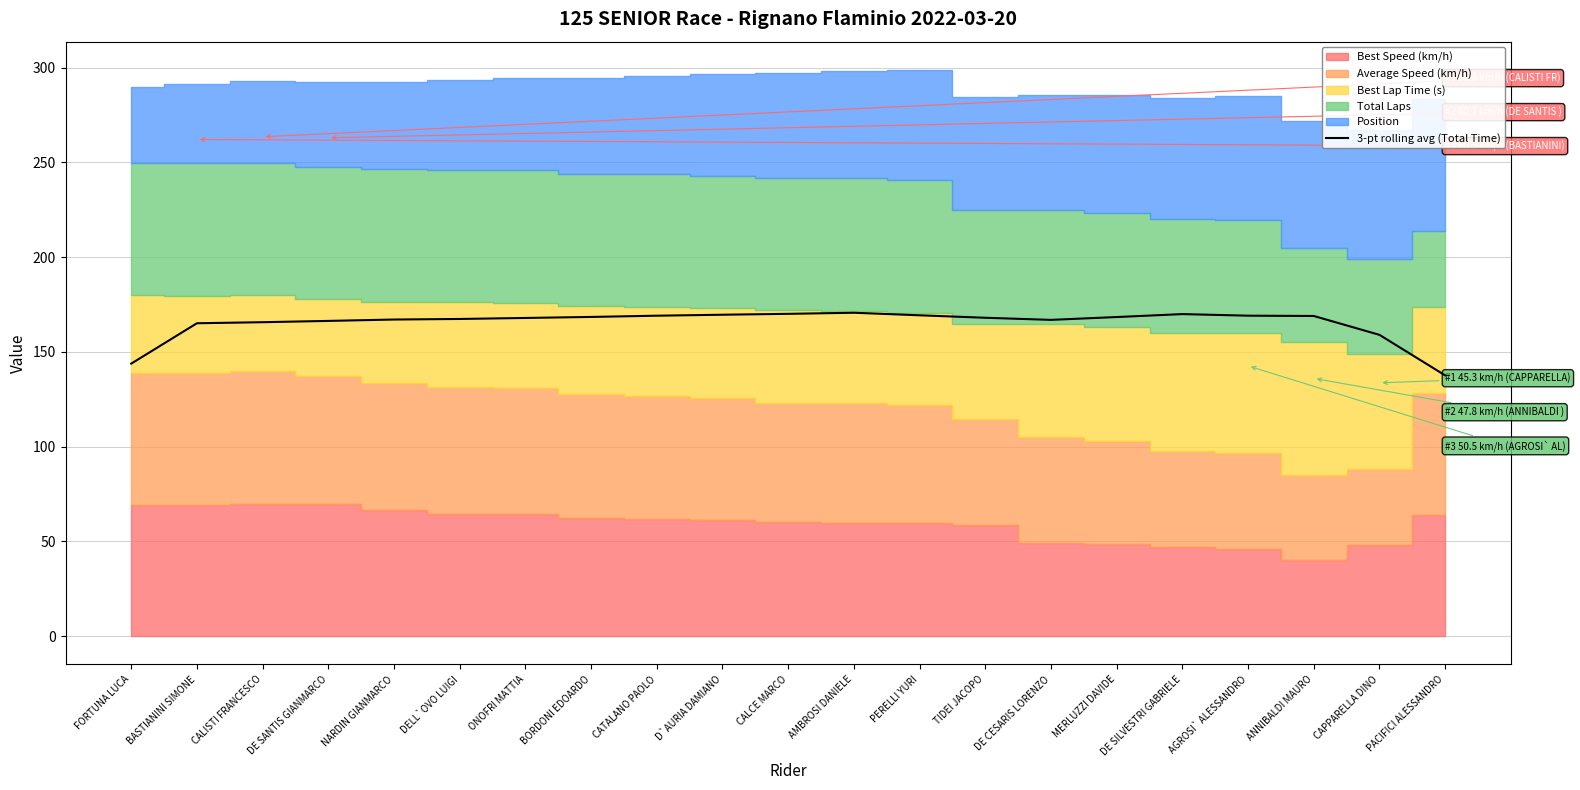

Does the chart have visible grid lines?

Yes